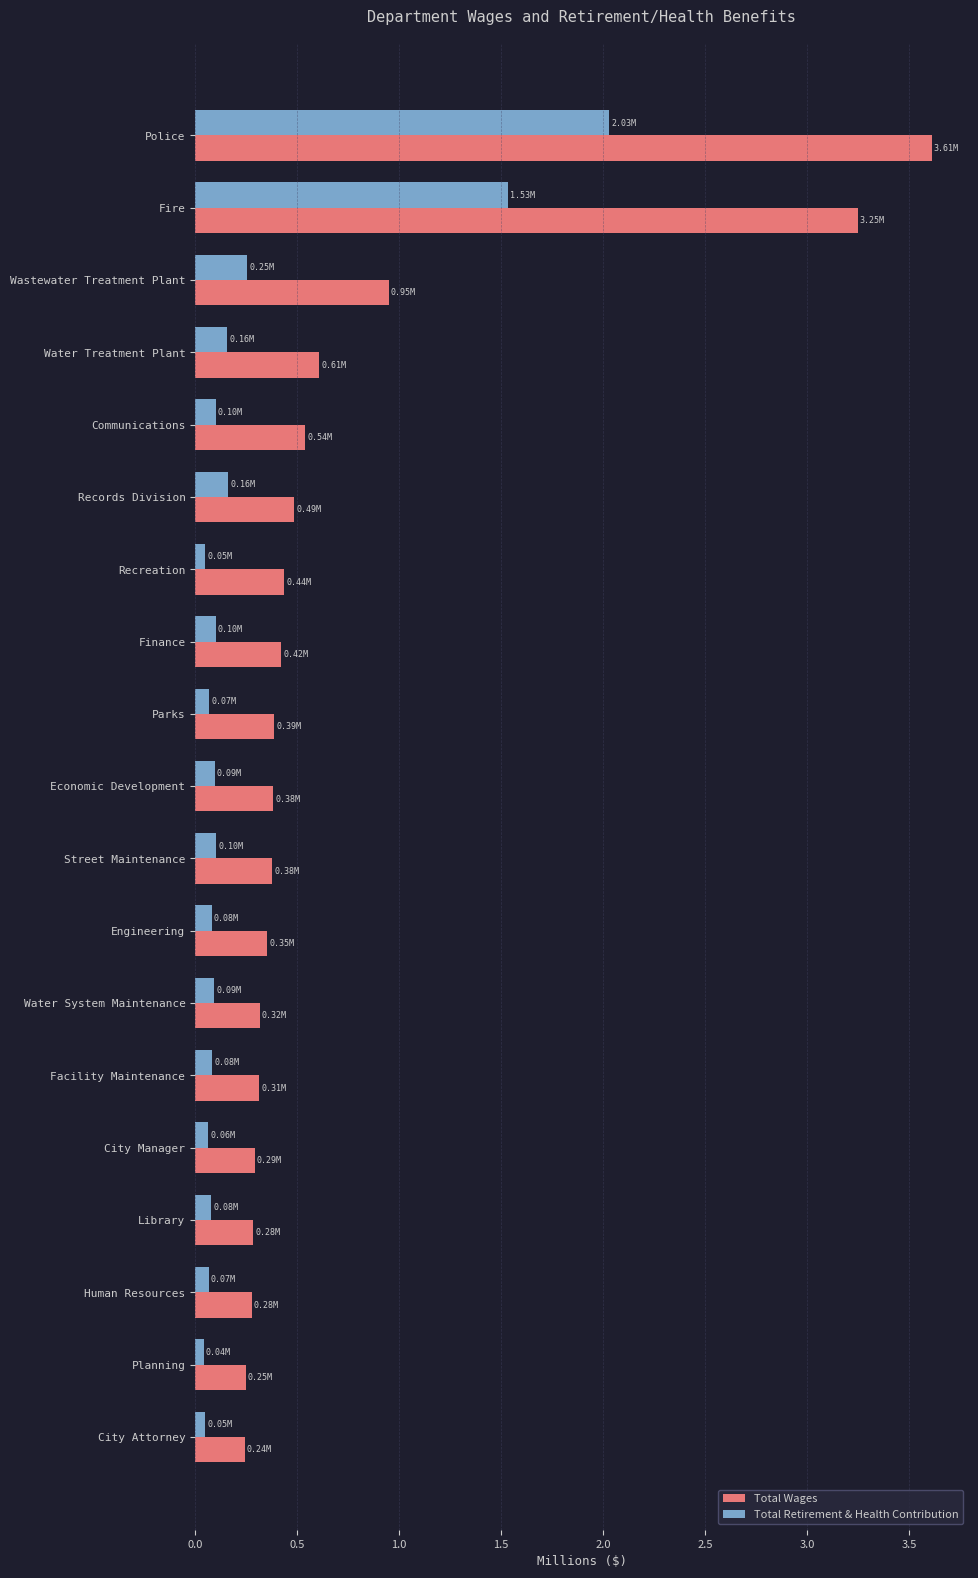

At Communications, list the series in order from largest to smallest.

Total Wages, Total Retirement & Health Contribution